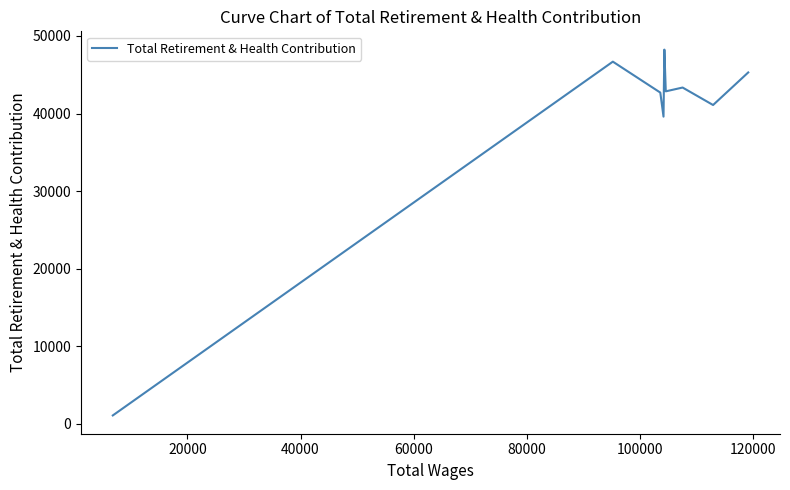

What is the value of the 5th point from the left?

48236